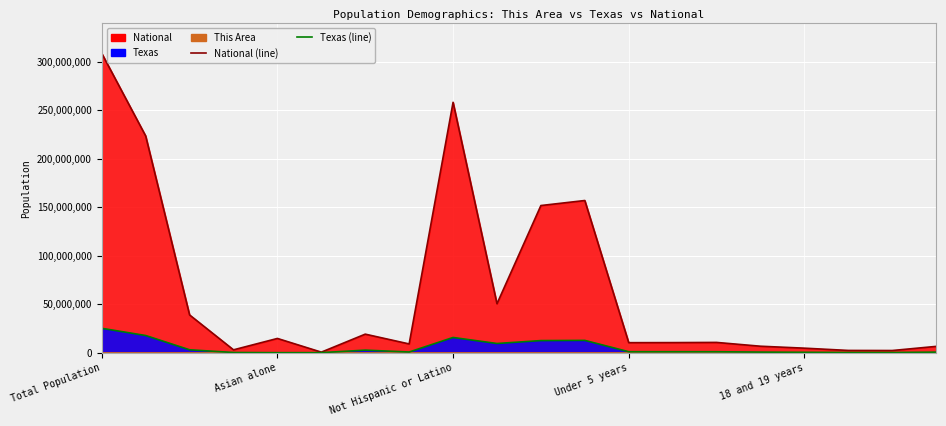

True or false: National (line) and Texas (line) cross at least once.

False